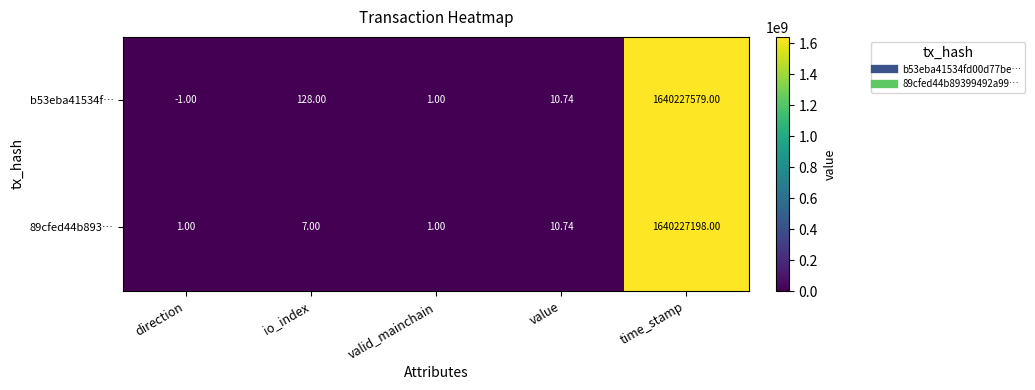

Which category has the lowest value in the b53eba41534f… series?

direction